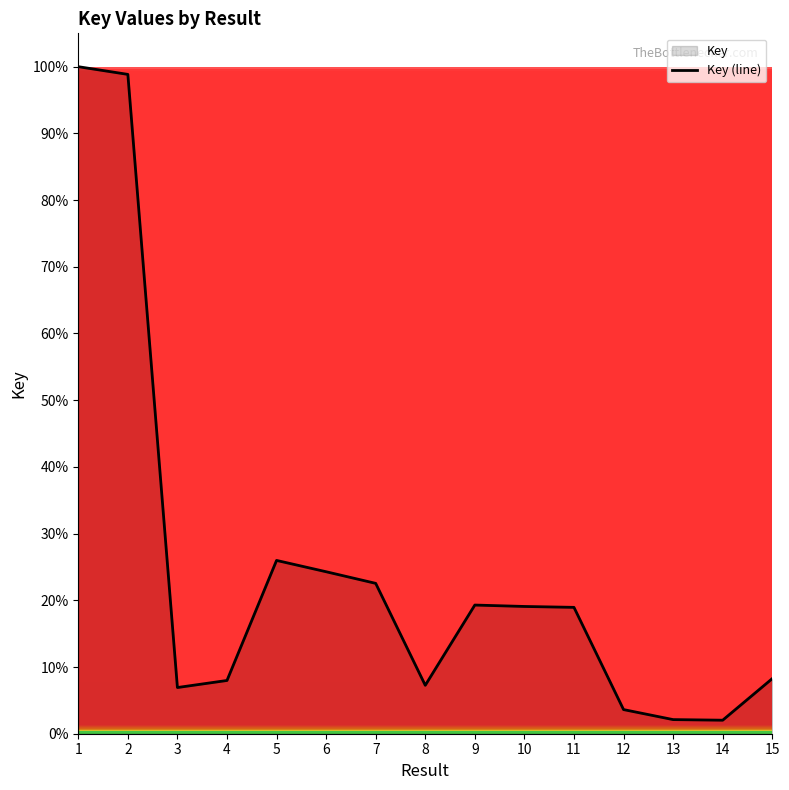

What is the difference between the values at 10 and 5?

6.9